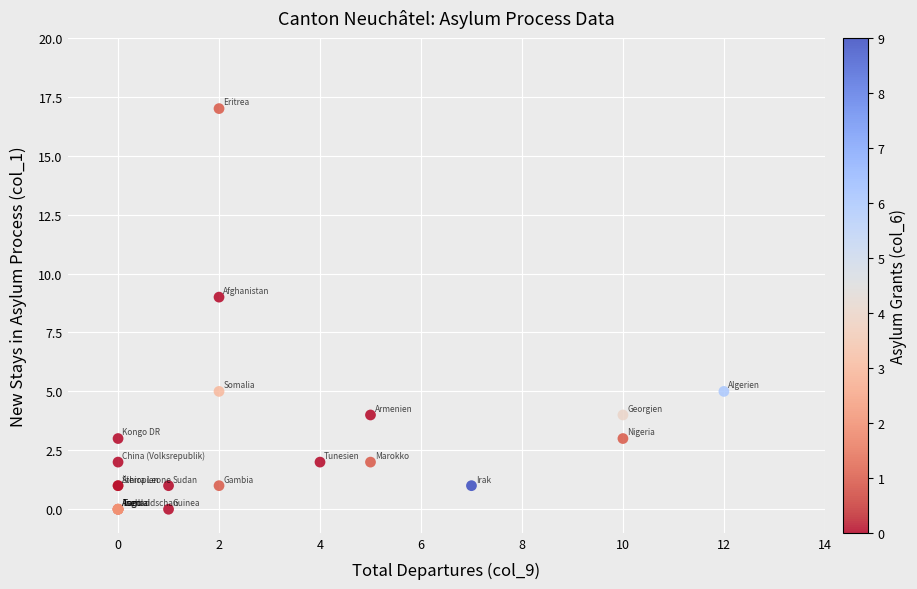

What Y value in the scatter plot is closest to 8?

9